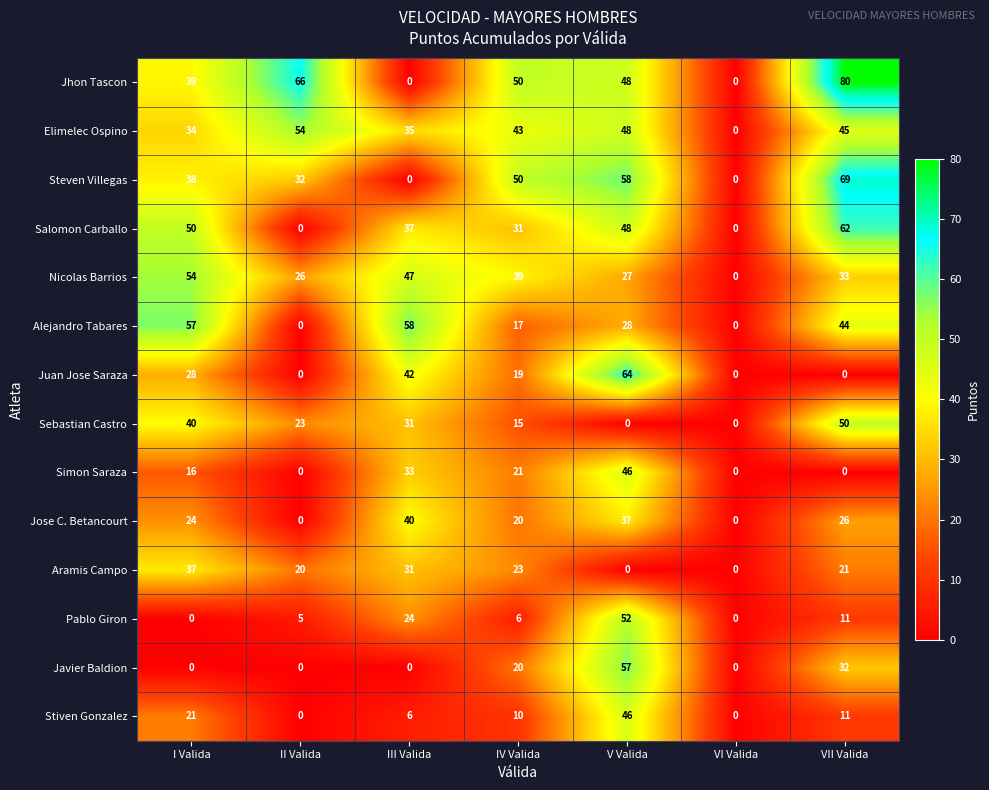

Read the Nicolas Barrios value at IV Valida.

39